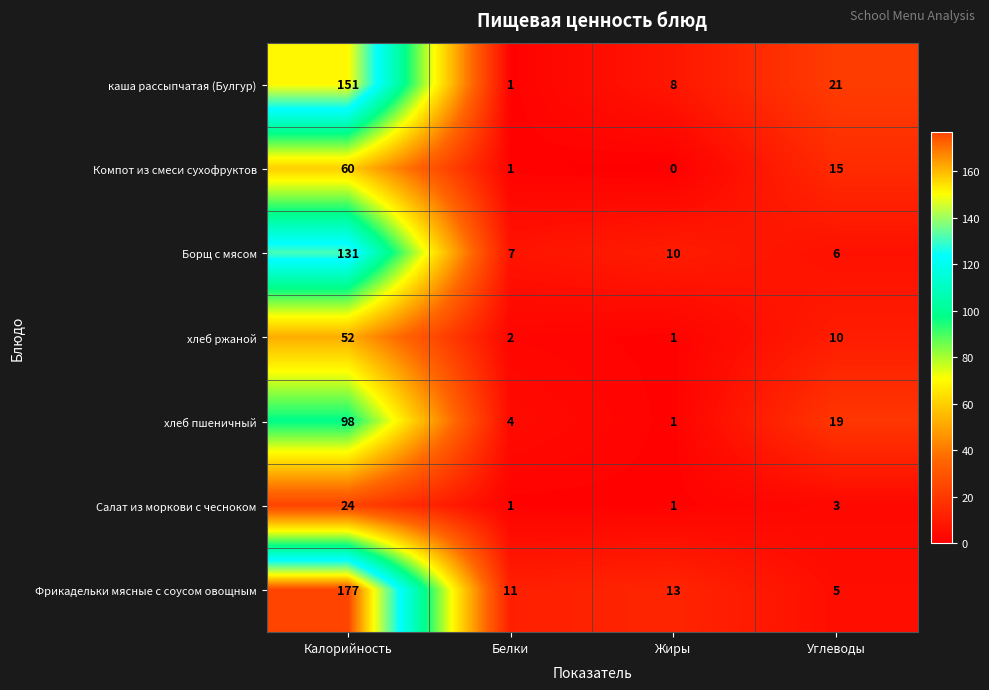

The хлеб пшеничный series shows 98 at Калорийность. True or false?

True